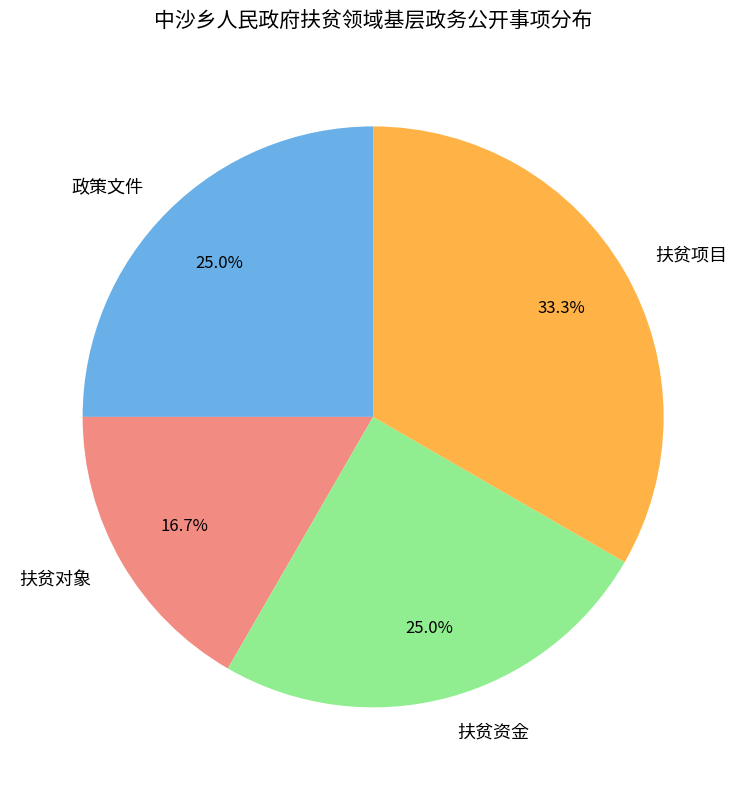

To the nearest percent, what percentage of the pie is 扶贫资金?

25%